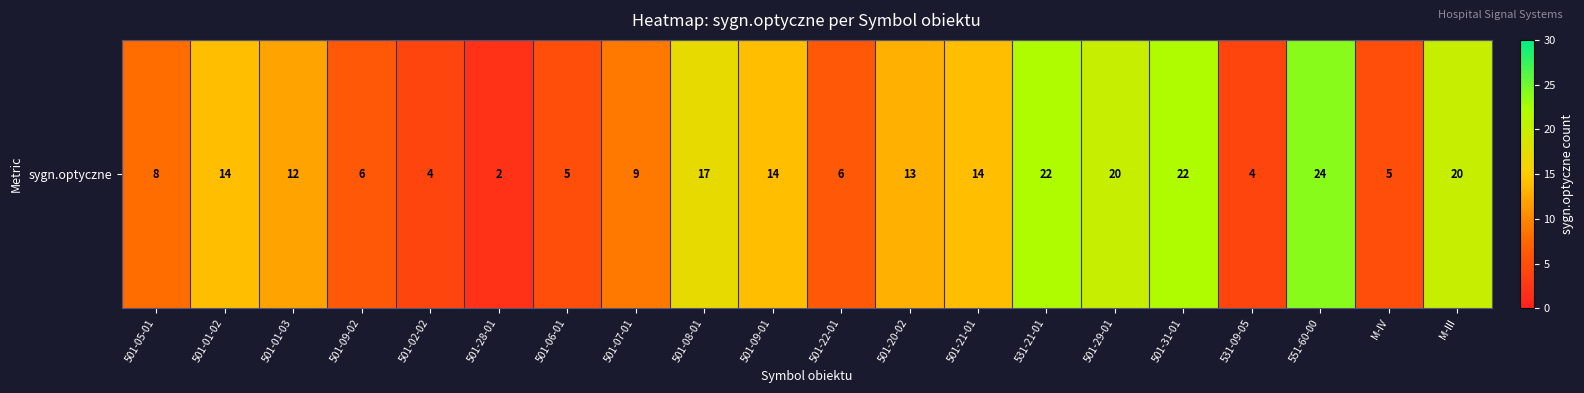

What is the maximum value shown in the chart?

24